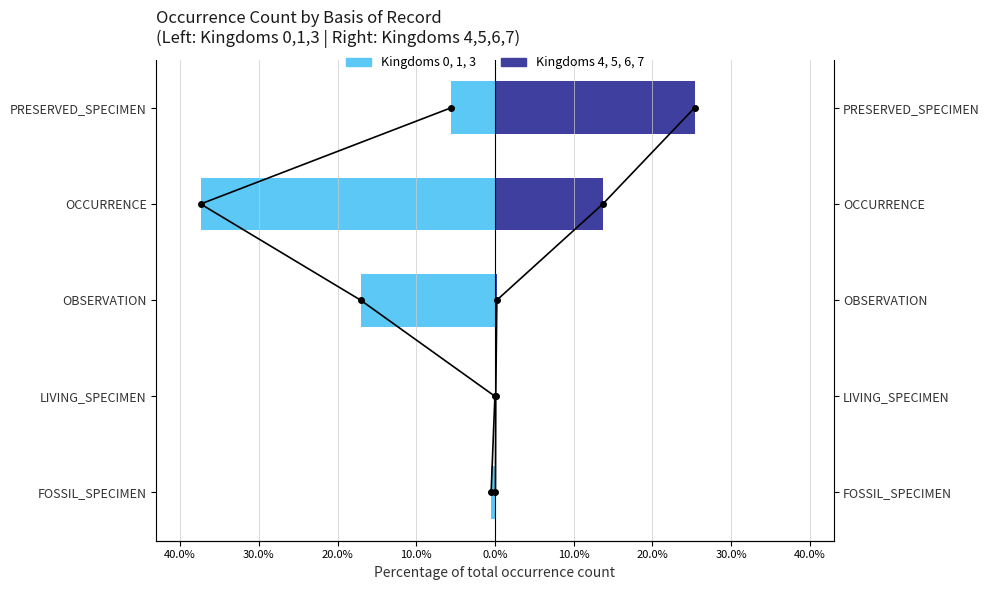

What is the difference between the maximum and minimum values in the Kingdoms 0,1,3 (left) series?

37.4